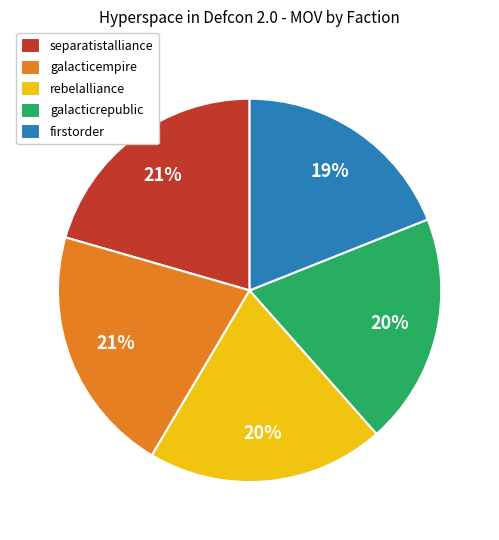

To the nearest percent, what portion does rebelalliance represent?

20%